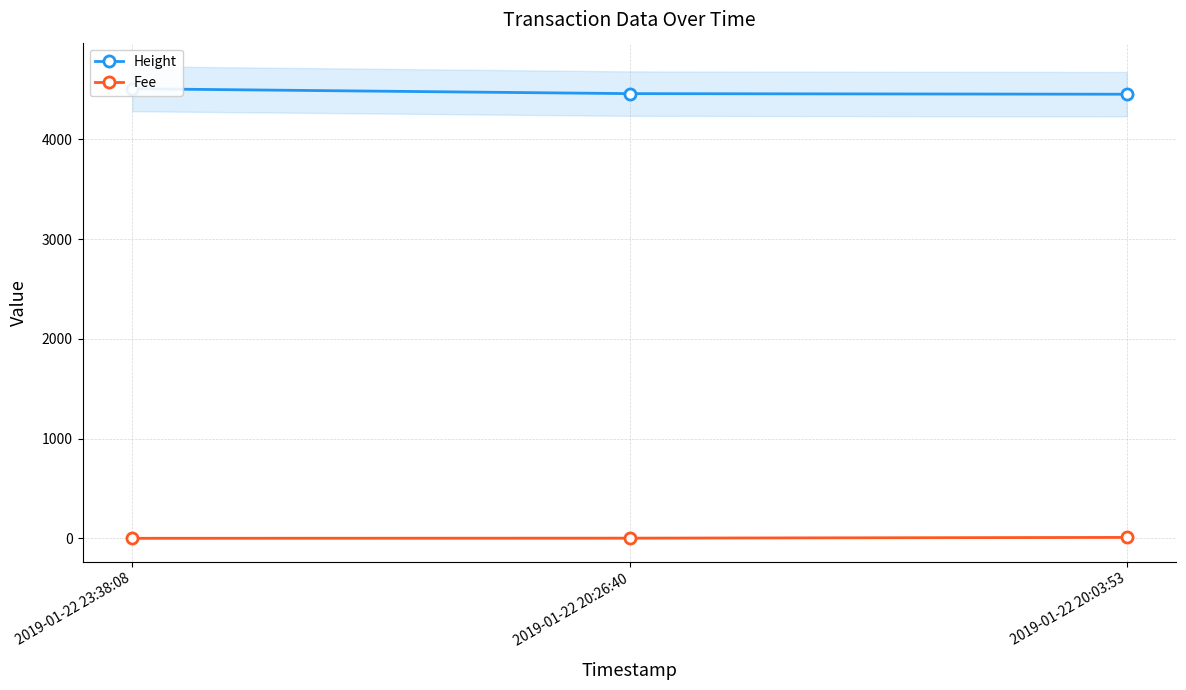

Reading right to left, transcribe all the data shown in this chart.

Height: 2019-01-22 20:03:53=4452.0	2019-01-22 20:26:40=4458.0	2019-01-22 23:38:08=4507.0
Fee: 2019-01-22 20:03:53=8.9	2019-01-22 20:26:40=1.6	2019-01-22 23:38:08=0.1